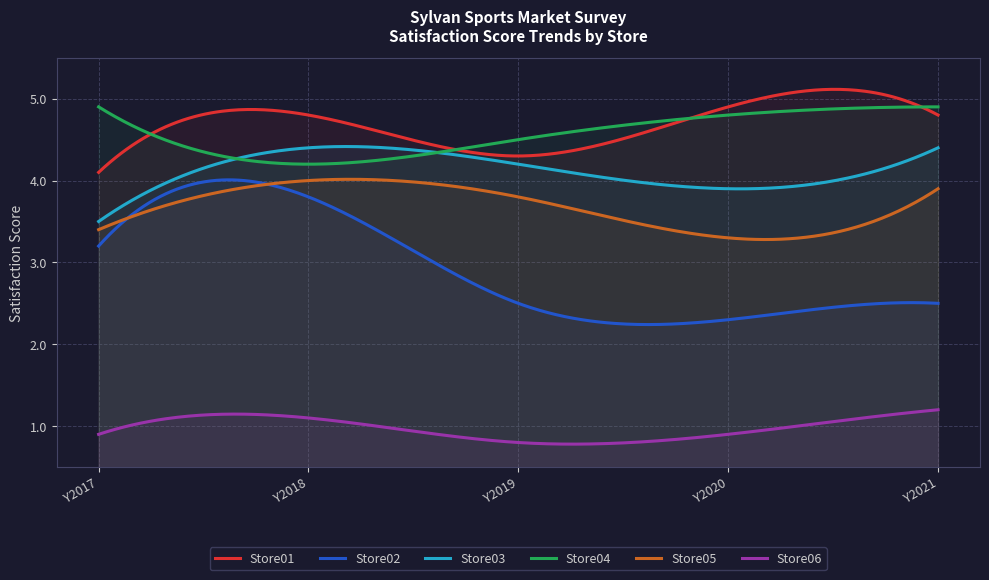

Rank the series by their maximum value, from lowest to highest.

Store06, Store02, Store05, Store03, Store01, Store04